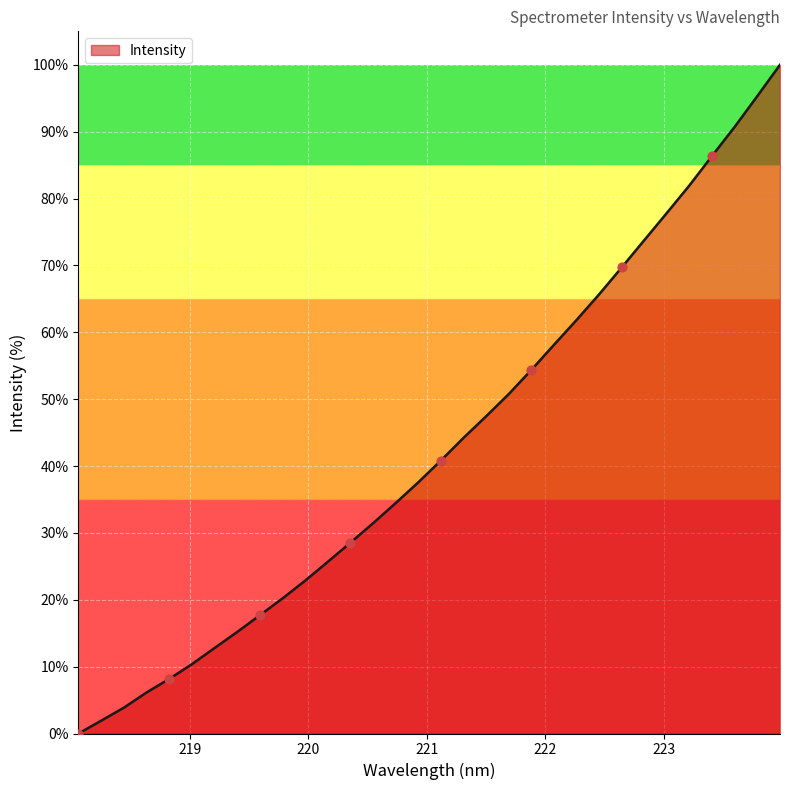

What is the greatest value displayed?

100.0